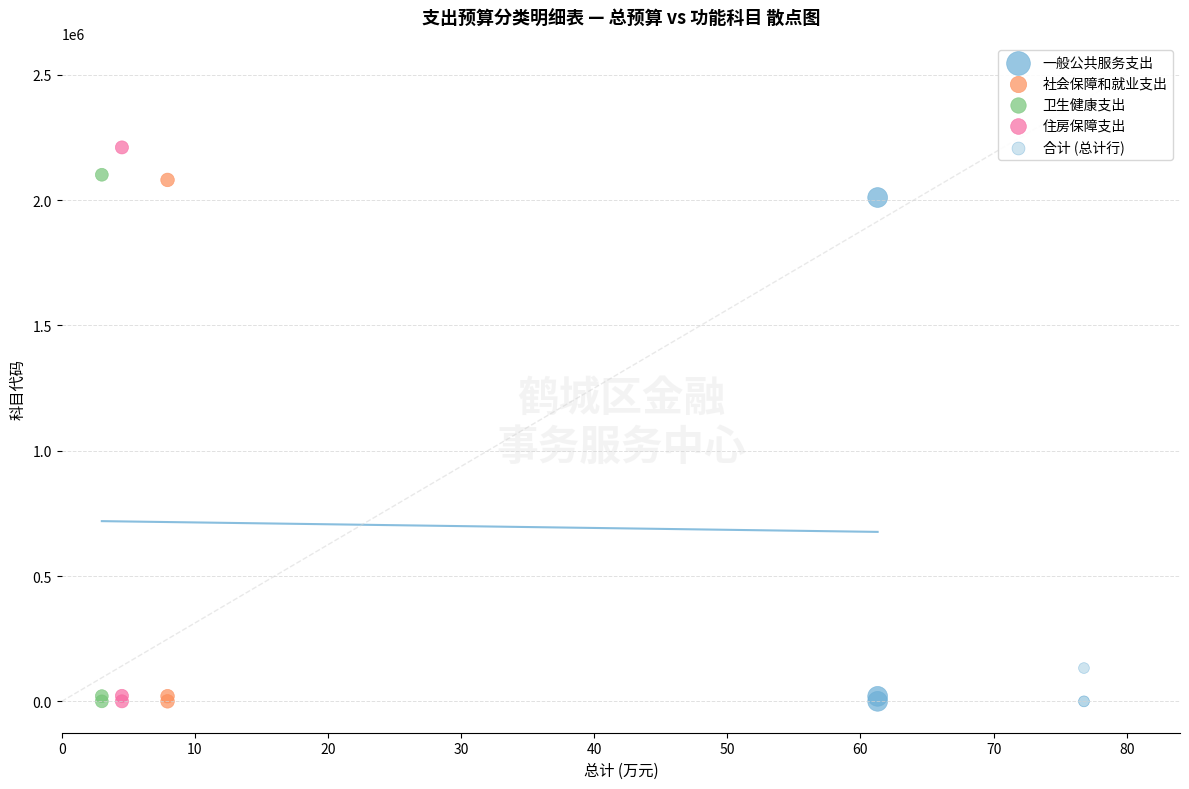

Which series has the largest Y range (max minus min)?

住房保障支出